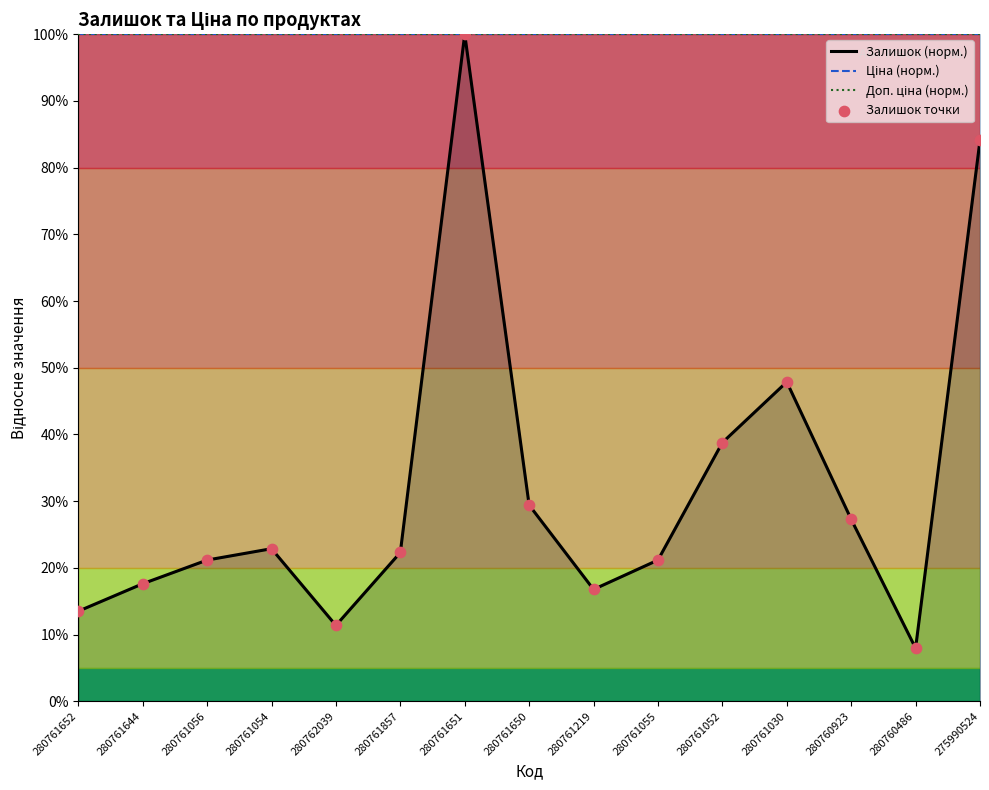

Which series contains the lowest Y value?

Залишок (норм.)